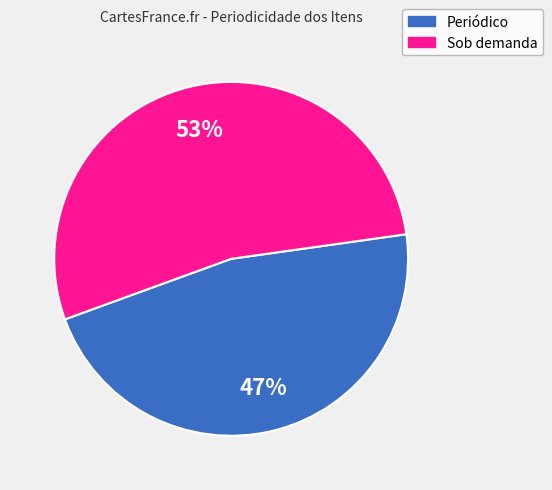

Does any single category account for the majority?

Yes